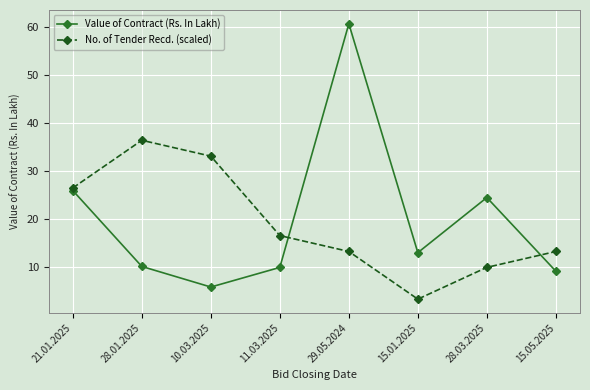

At which label does No. of Tender Recd. (scaled) reach its minimum?

15.01.2025